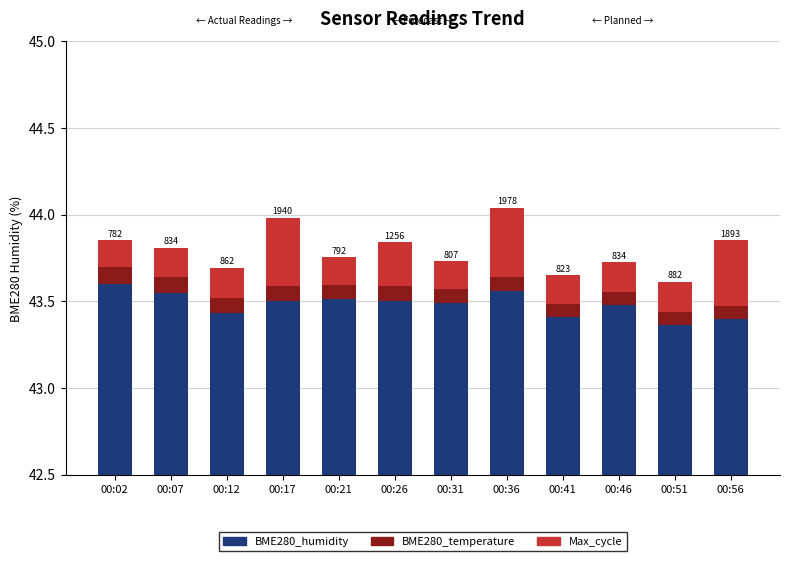

Which series has the largest total across all categories?

BME280_humidity